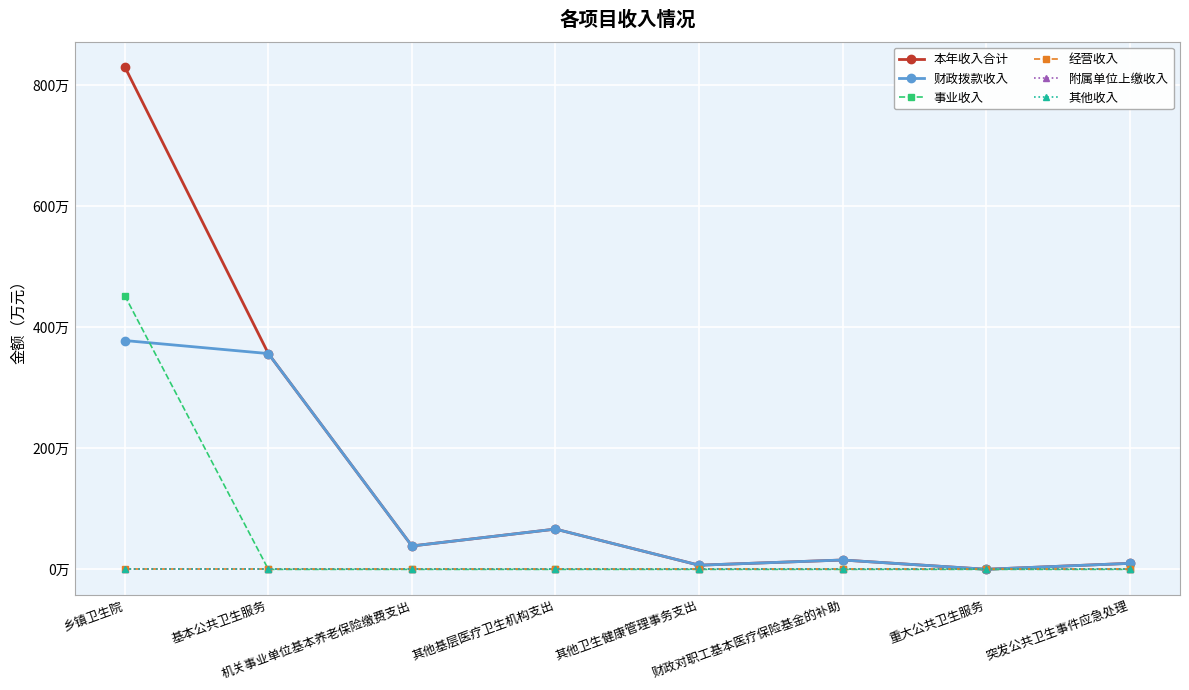

Is this an area chart (filled region under the line)?

No